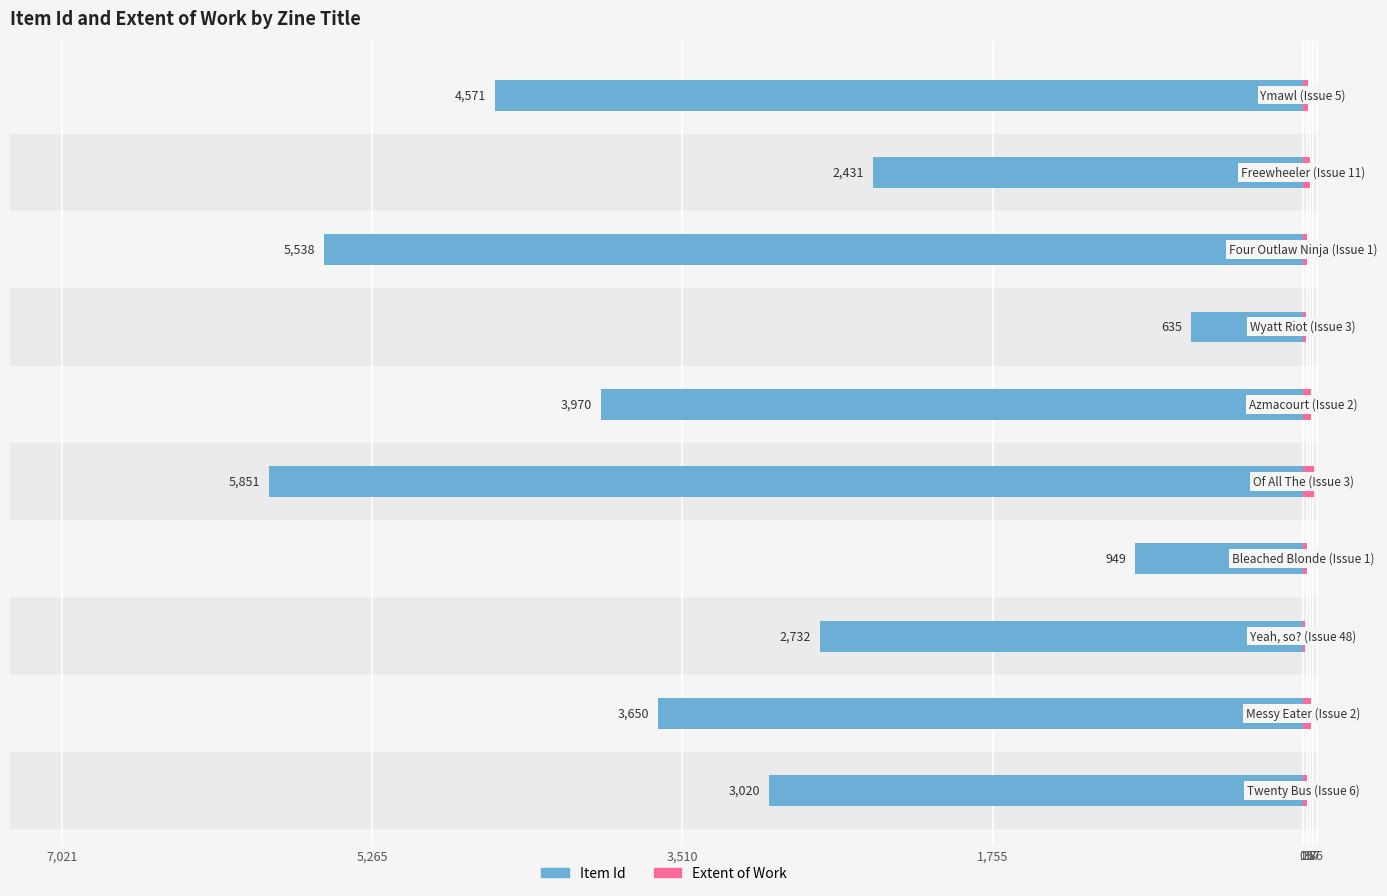

Are the bars horizontal?

Yes